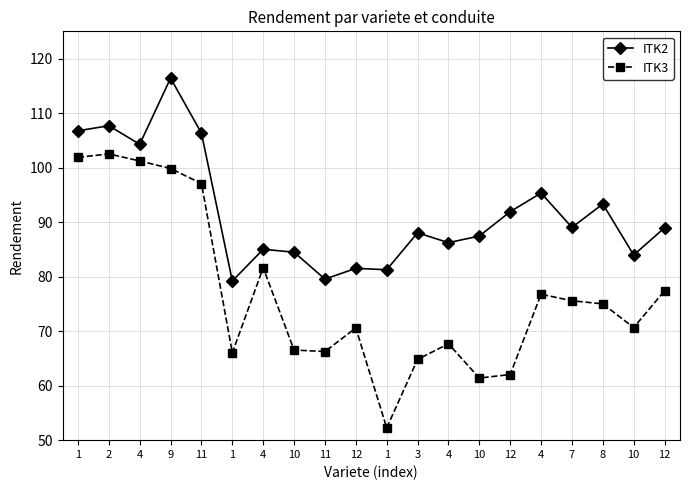

Reading left to right, transcribe all the data shown in this chart.

ITK2: 1=106.7	2=107.7	4=104.3	9=116.4	11=106.3	1=79.2	4=85.0	10=84.5	11=79.5	12=81.5	1=81.3	3=88.0	4=86.2	10=87.4	12=91.9	4=95.3	7=89.0	8=93.3	10=84.0	12=88.9
ITK3: 1=101.9	2=102.5	4=101.2	9=99.8	11=97.1	1=66.0	4=81.6	10=66.5	11=66.3	12=70.6	1=52.3	3=64.8	4=67.7	10=61.4	12=62.0	4=76.8	7=75.6	8=75.0	10=70.7	12=77.4